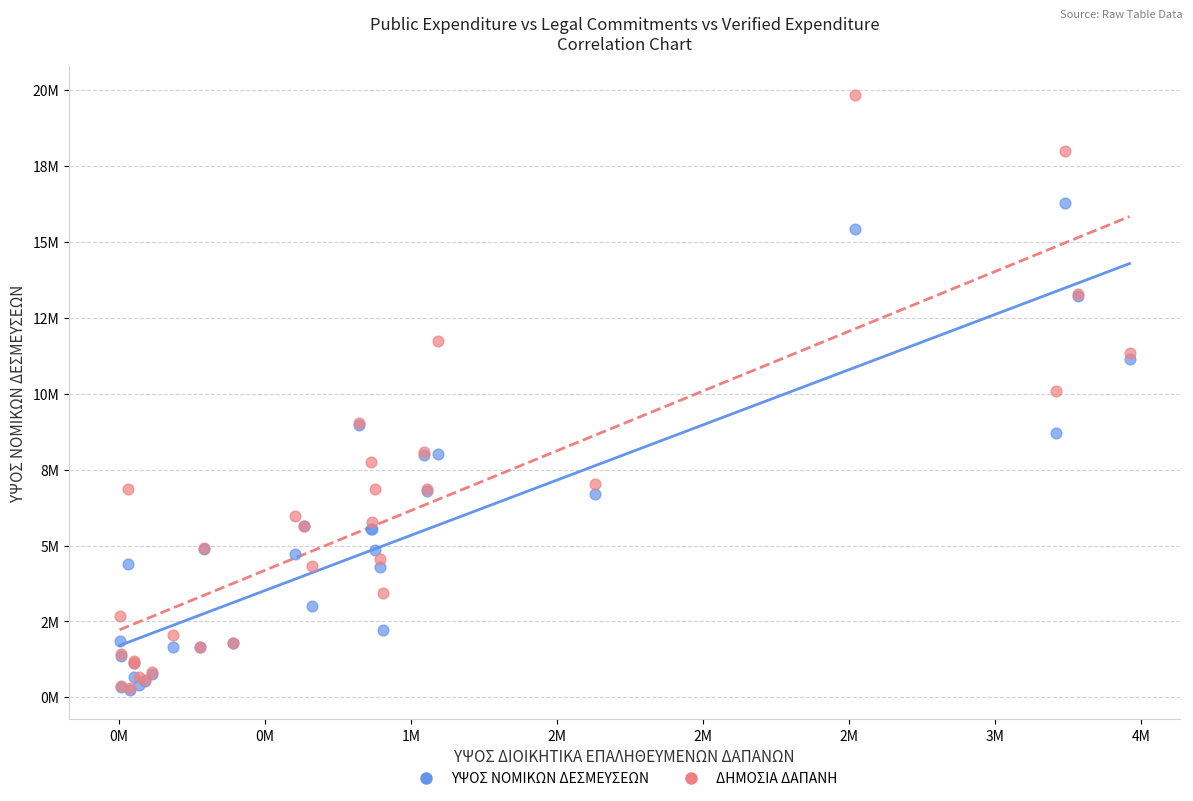

Which series has the widest spread of Y values?

ΔΗΜΟΣΙΑ ΔΑΠΑΝΗ